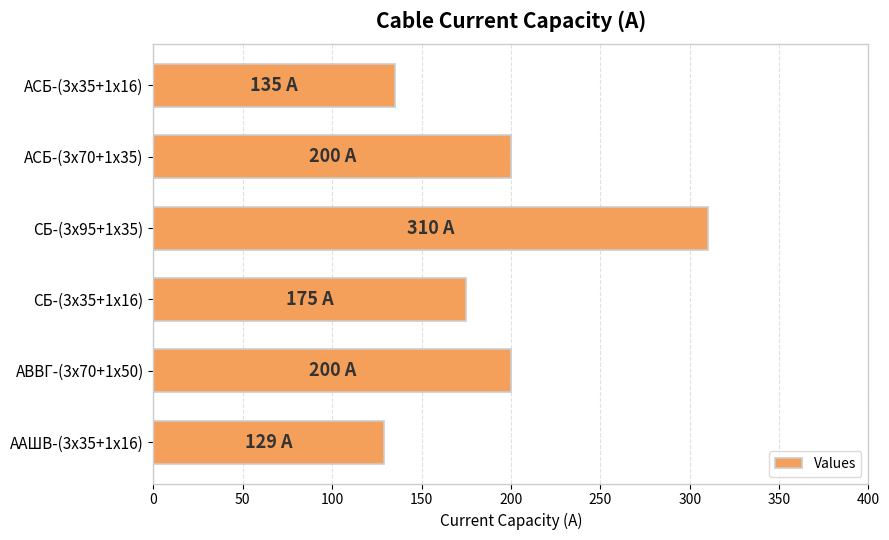

What is the minimum value shown in the chart?

129